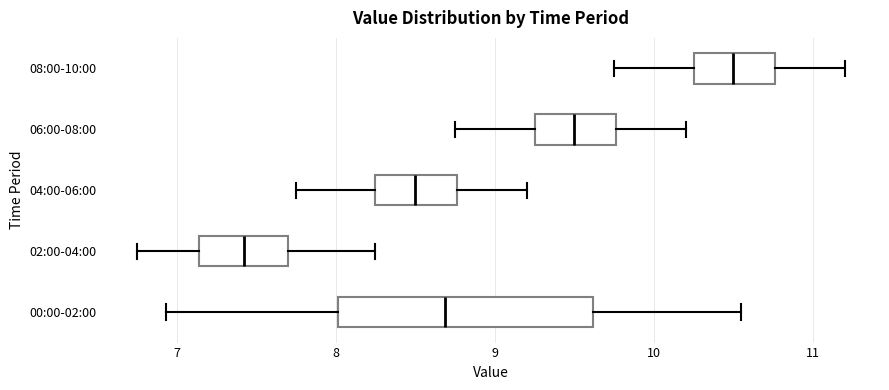

Which box's median line is the furthest to the left?

02:00-04:00